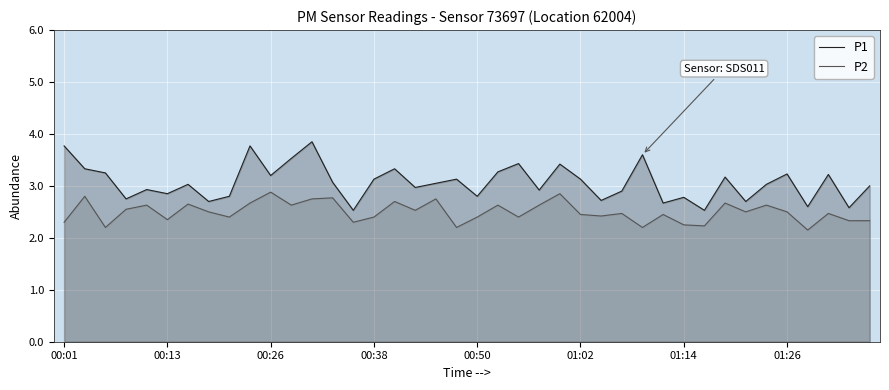

What is the total value across all series at 37?

5.7